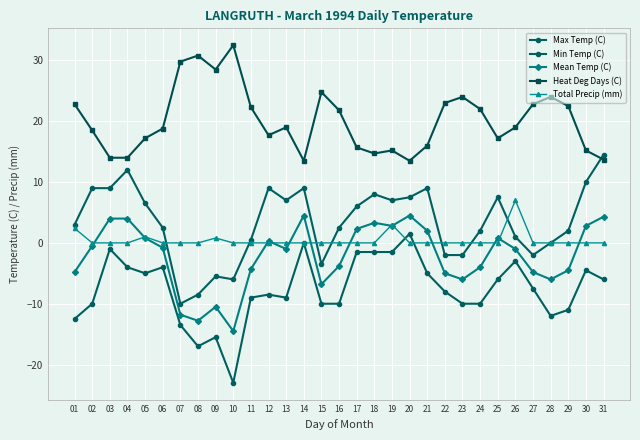

List the labels in order of Mean Temp (C) value, smallest first.

10, 08, 07, 09, 15, 23, 28, 22, 01, 27, 29, 11, 24, 16, 13, 26, 06, 02, 12, 05, 25, 21, 17, 19, 30, 18, 03, 04, 31, 14, 20